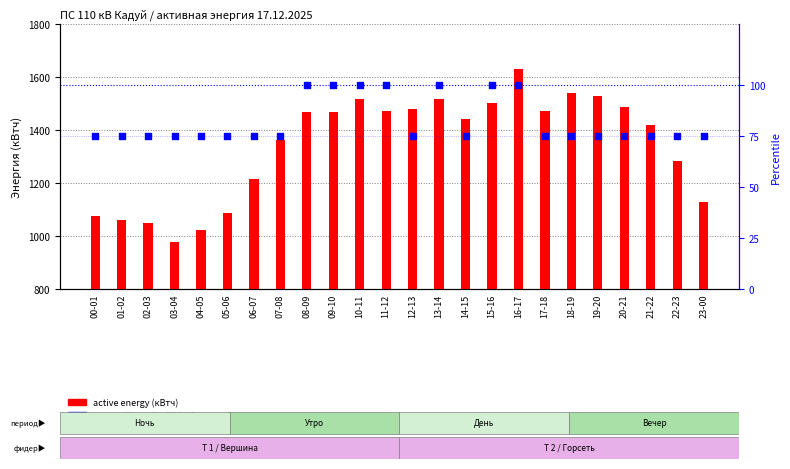

Which series has the largest total across all categories?

active energy (кВтч)